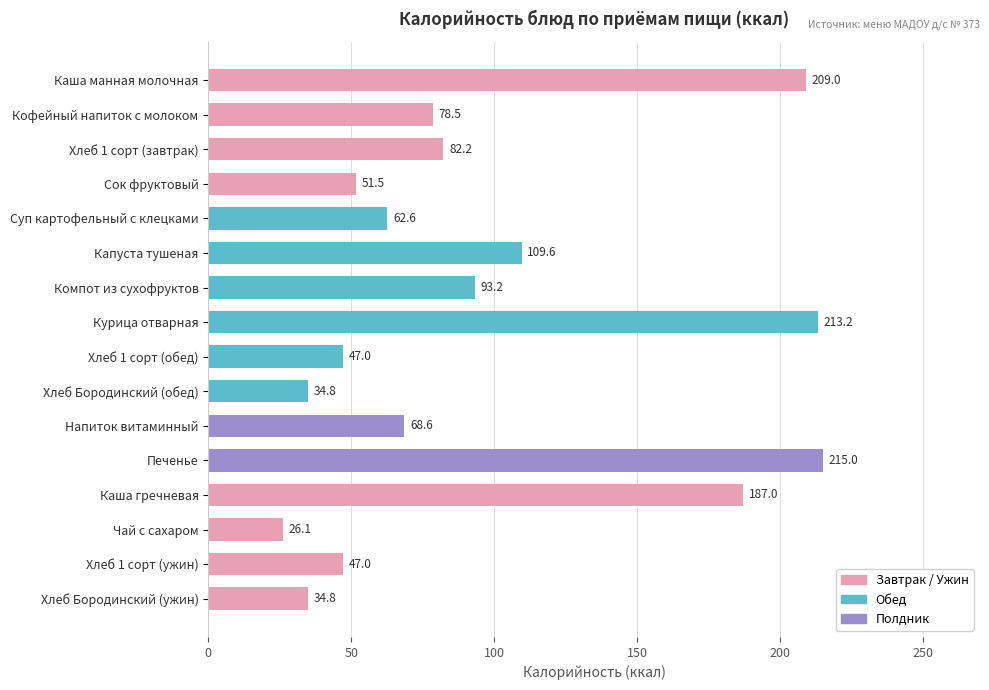

Between Сок фруктовый and Хлеб Бородинский (обед), which is larger?

Сок фруктовый